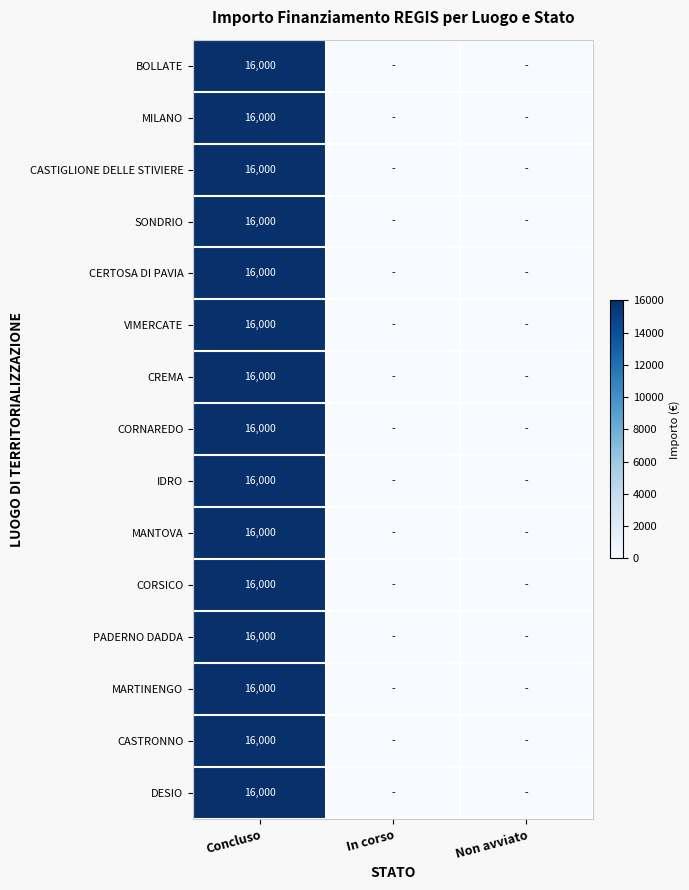

The CREMA series shows 16000 at Concluso. True or false?

True